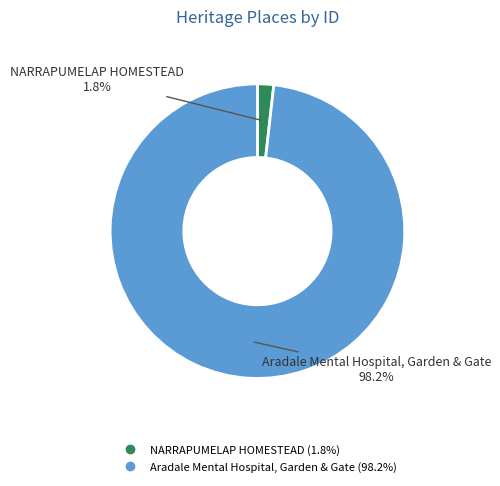

Rank the categories by value from highest to lowest.

Aradale Mental Hospital, Garden & Gate, NARRAPUMELAP HOMESTEAD